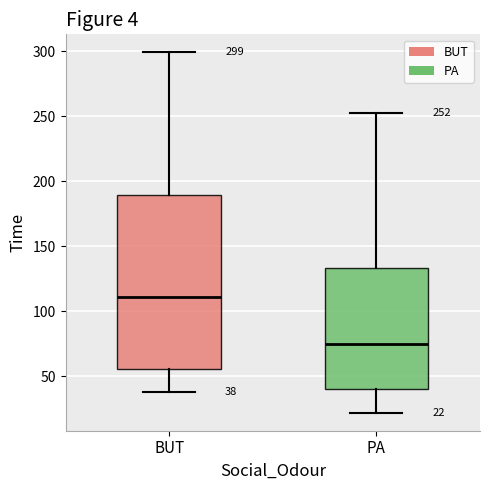

Comparing the boxes themselves (not the whiskers), which one is the tallest?

BUT